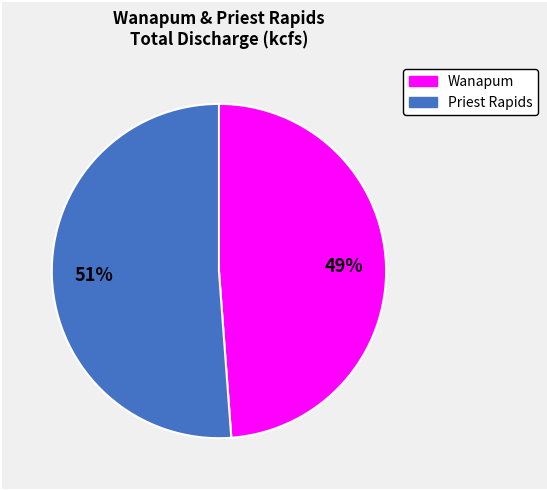

To the nearest percent, what is the difference between the Priest Rapids and Wanapum slice percentages?

2%